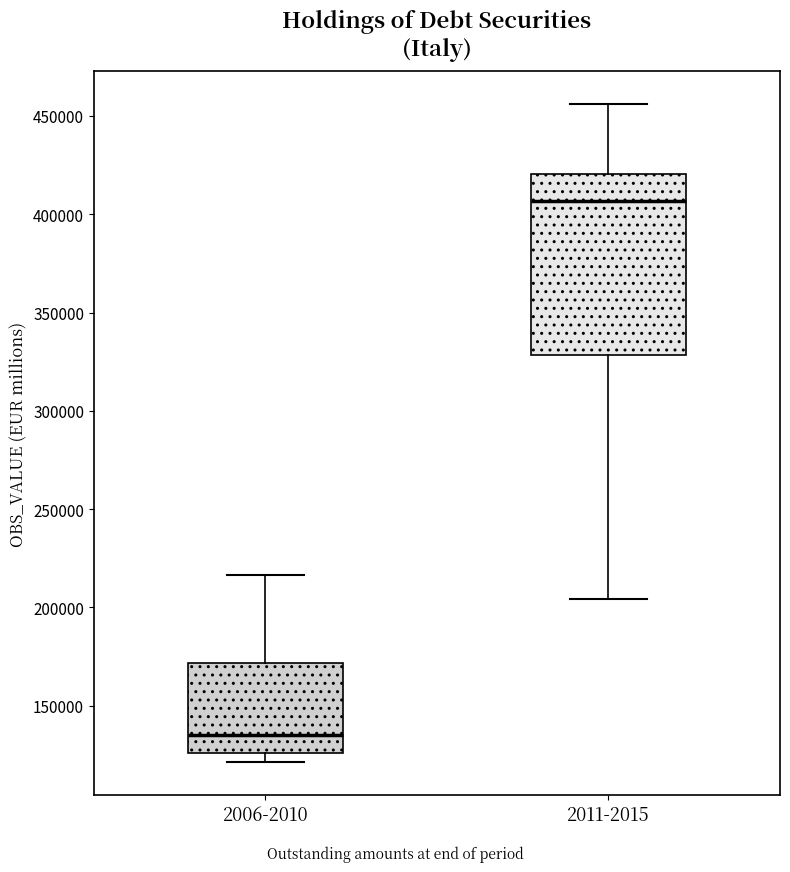

Which box is the tallest, from its lower edge to its upper edge?

2011-2015